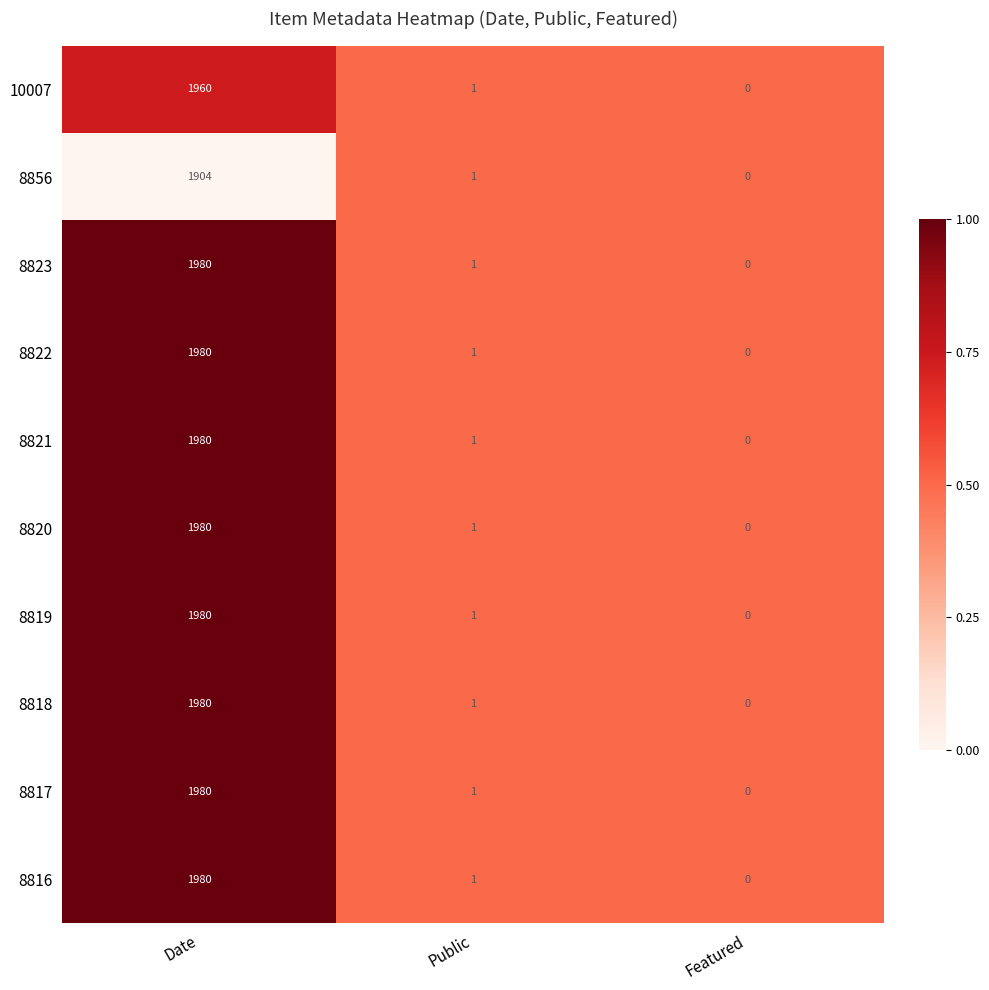

What is the spread (max minus min) of values at Date?

76